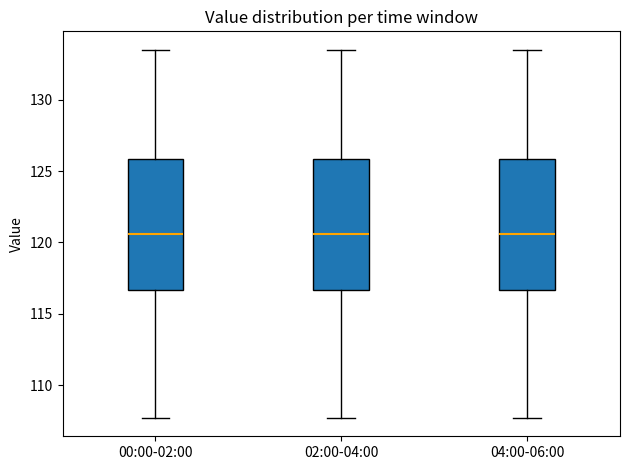

Reading left to right, read every box against the y-axis: the position of its median line, the range the box covers, and the ends of its whiskers. The values are not printed on the chart, so give them approximately, as read against the axis.

00:00-02:00: median 120.5, box 116.5 to 126.0, whiskers 107.5 to 133.5
02:00-04:00: median 120.5, box 116.5 to 126.0, whiskers 107.5 to 133.5
04:00-06:00: median 120.5, box 116.5 to 126.0, whiskers 107.5 to 133.5